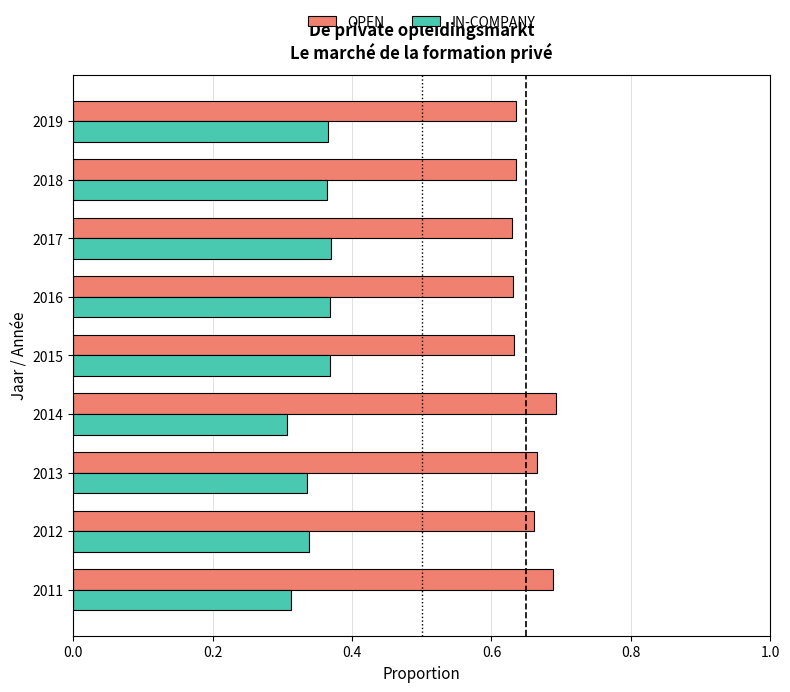

Is the value of IN-COMPANY at 2013 greater than the value of OPEN at 2019?

No